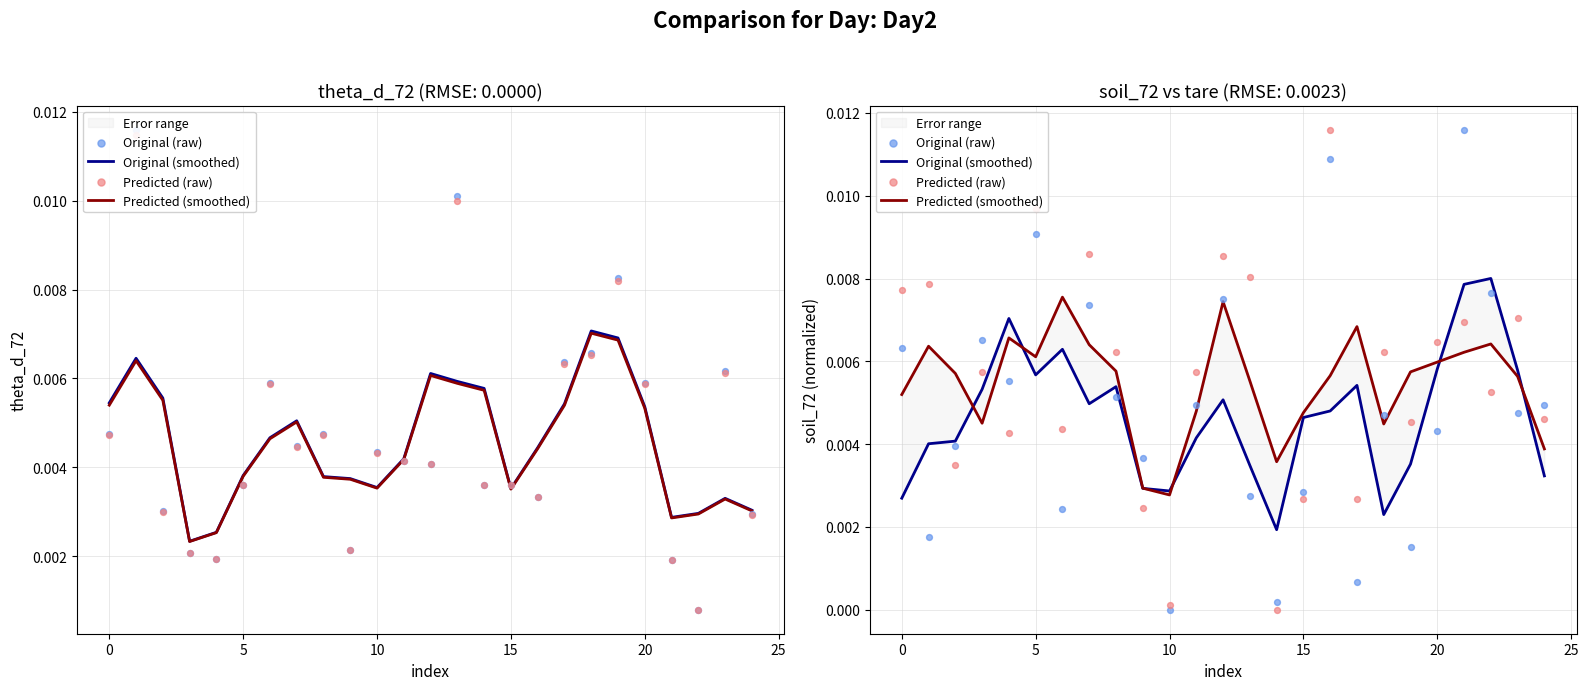

At which category is the sum across all series the highest?

16